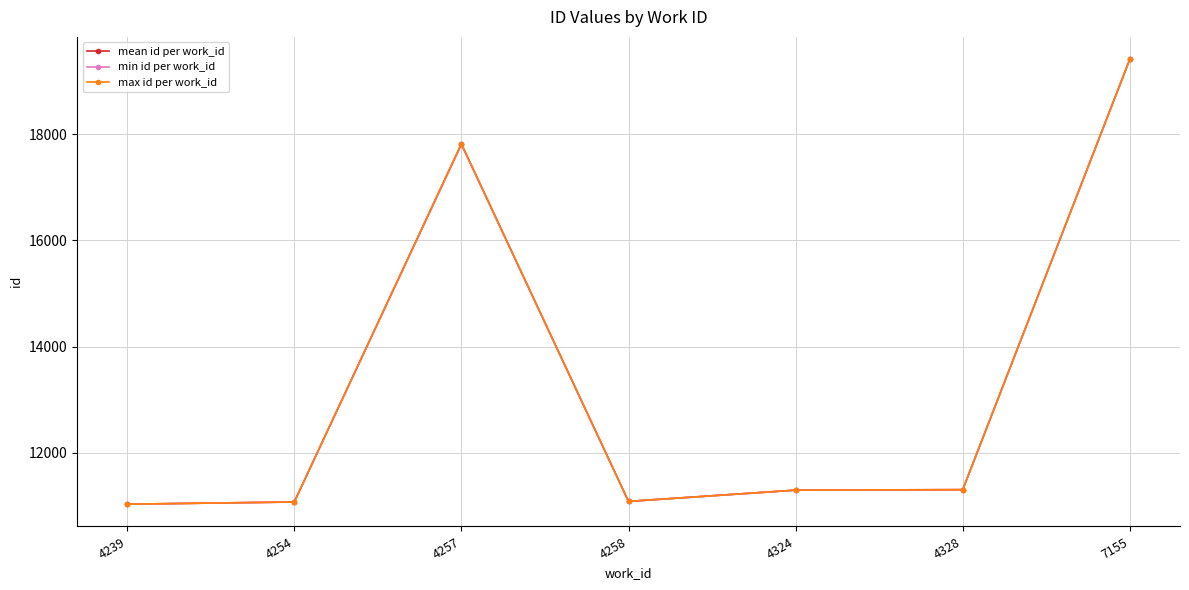

What is the difference between the max id per work_id values at 4239 and 4258?

52.0